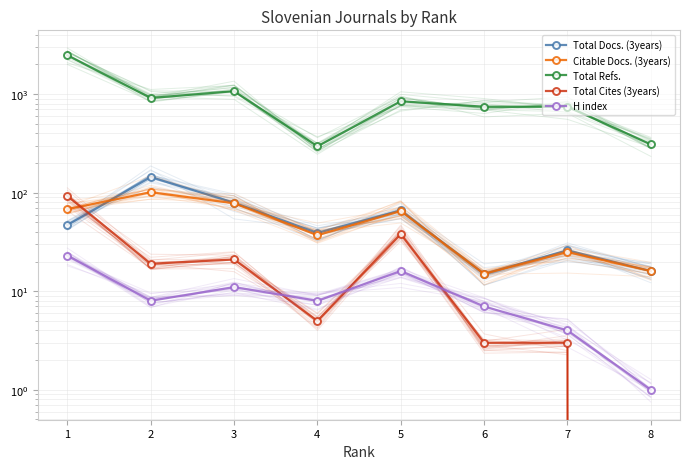

Reading left to right, transcribe all the data shown in this chart.

Total Docs. (3years): 47	144	79	39	66	15	26	16
Citable Docs. (3years): 68	101	78	37	65	15	25	16
Total Refs.: 2473	913	1071	295	846	744	744	309
Total Cites (3years): 93	19	21	5	38	3	3	0
H index: 23	8	11	8	16	7	4	1